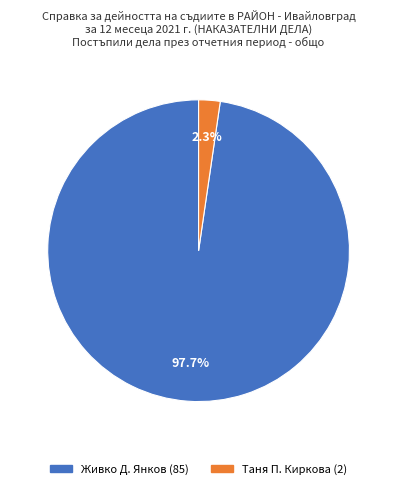

Count the number of slices in the pie.

2